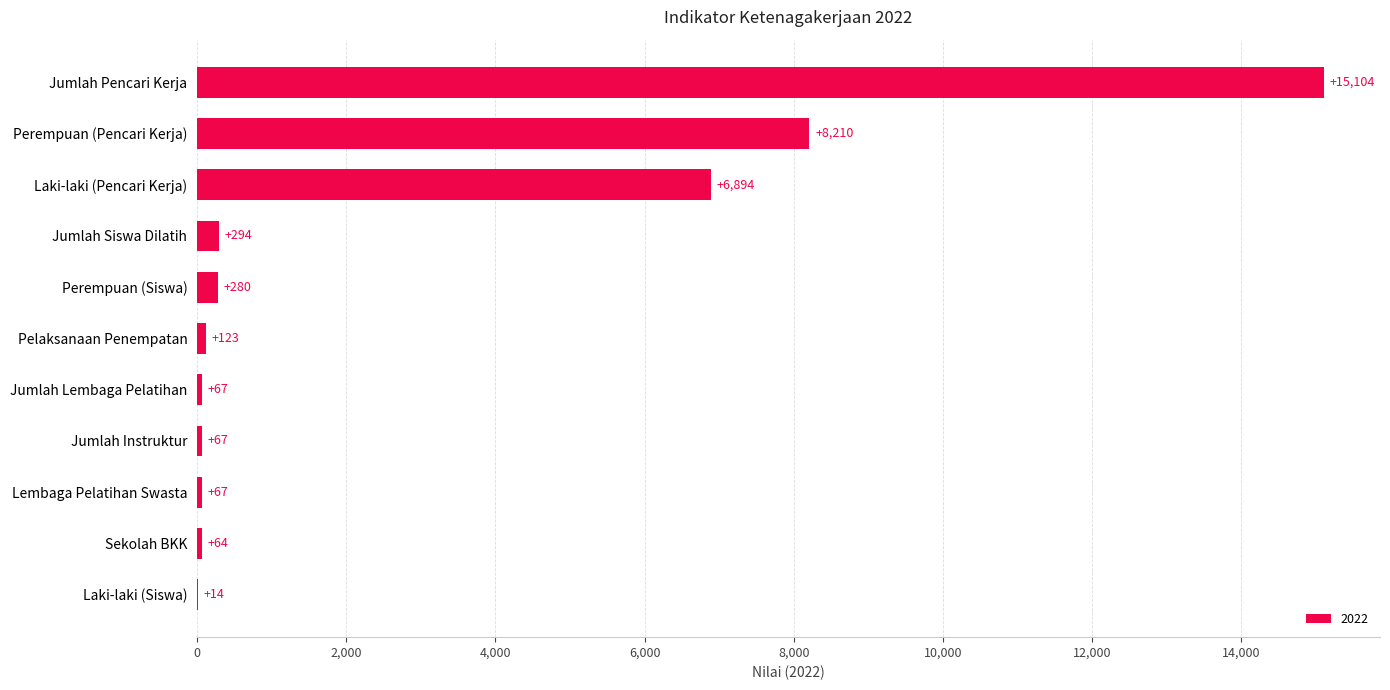

What is the approximate value at Pelaksanaan Penempatan?

123